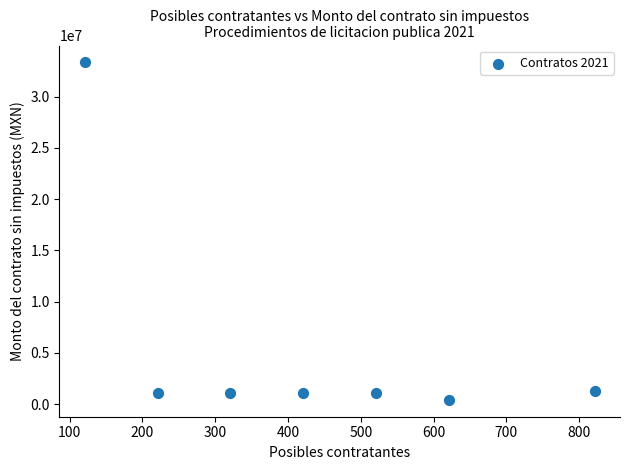

What is the range of Y values (max minus min)?

32916379.3